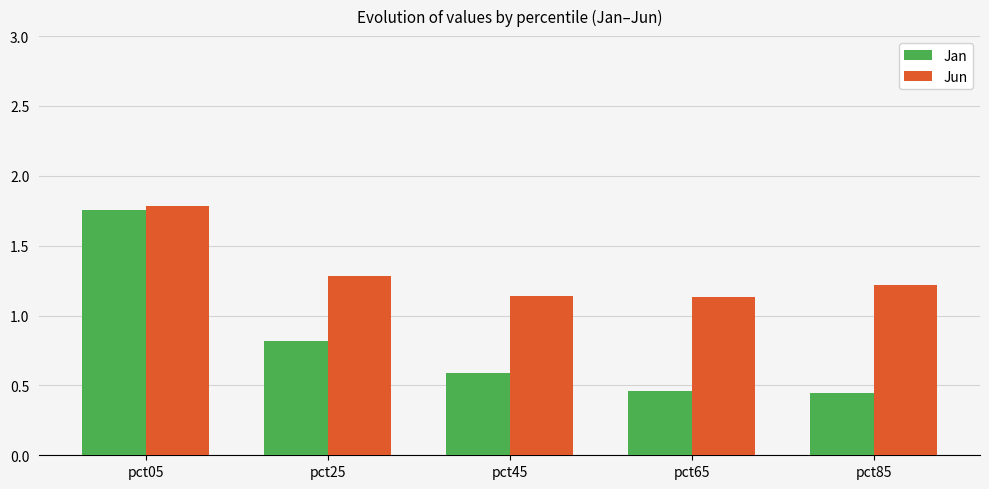

How many series are shown in this chart?

2